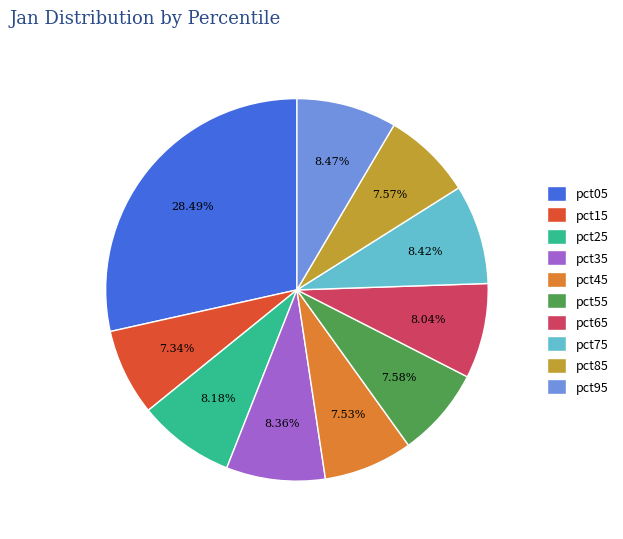

What percentage do pct15 and pct65 together represent?

15.4%